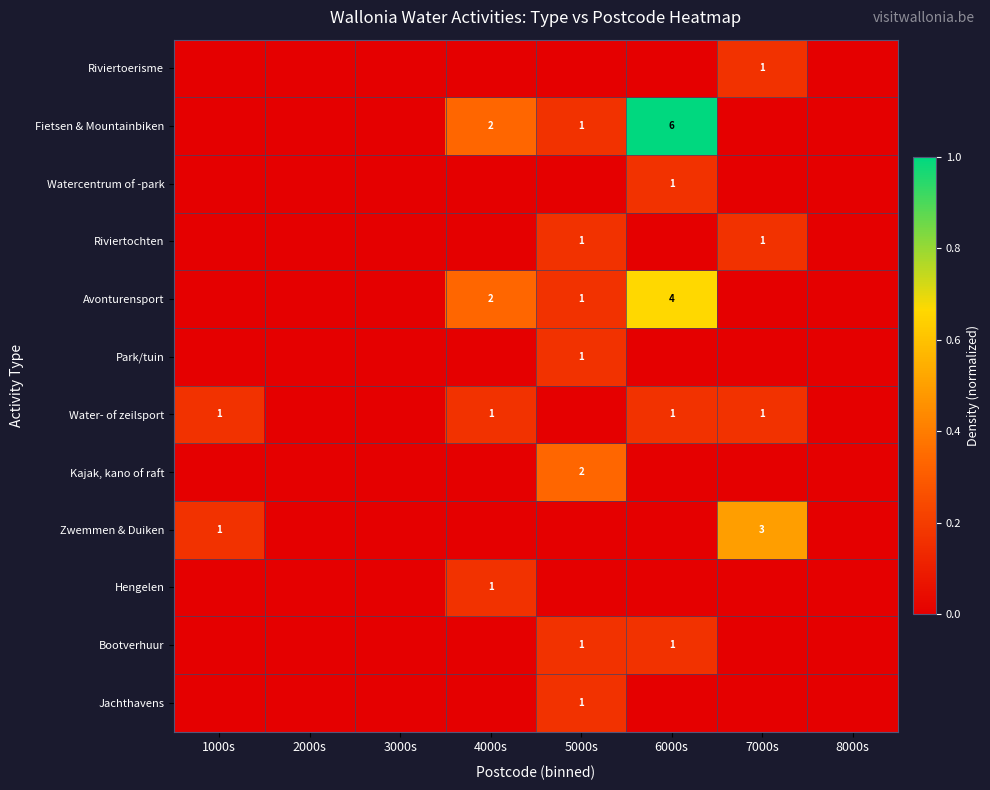

The value of Fietsen & Mountainbiken at 5000s is 2. True or false?

False